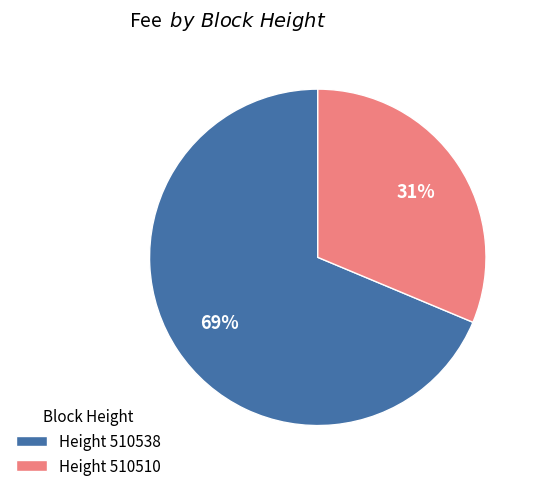

To the nearest percent, what is the average slice percentage?

50%